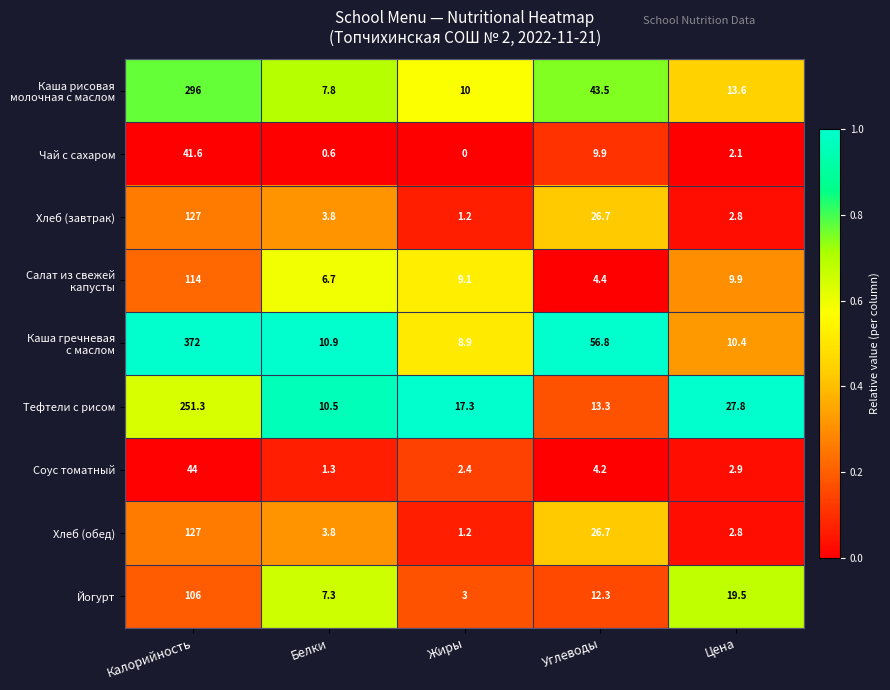

What is the average value of the Йогурт series?

29.6